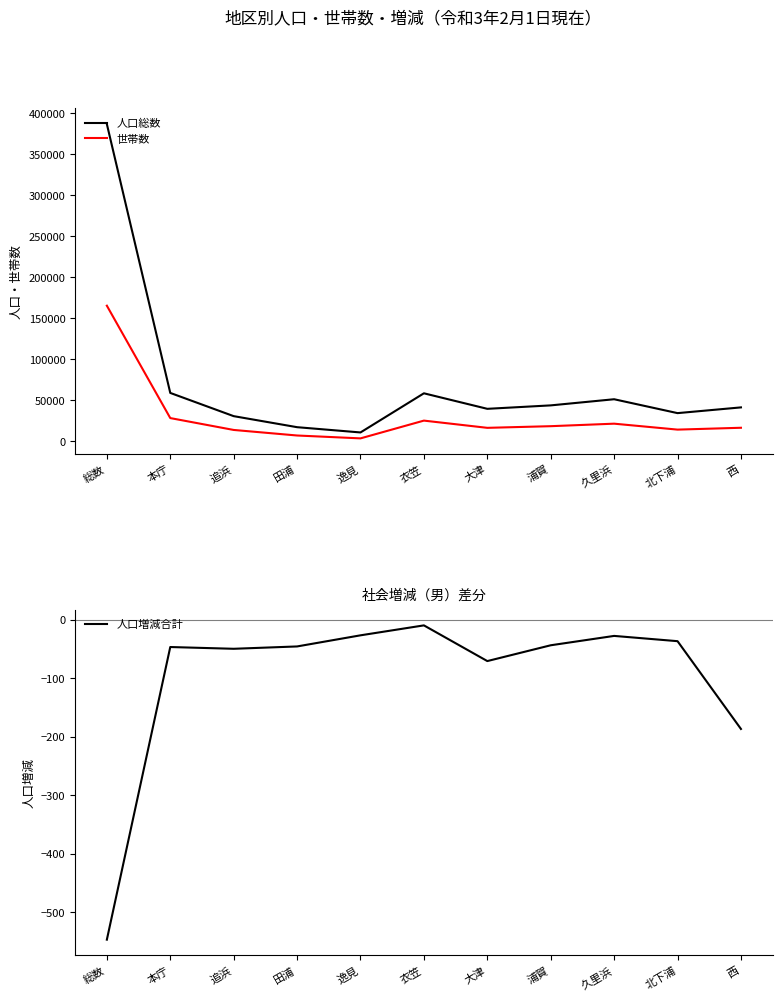

How many lines are shown in the chart?

3